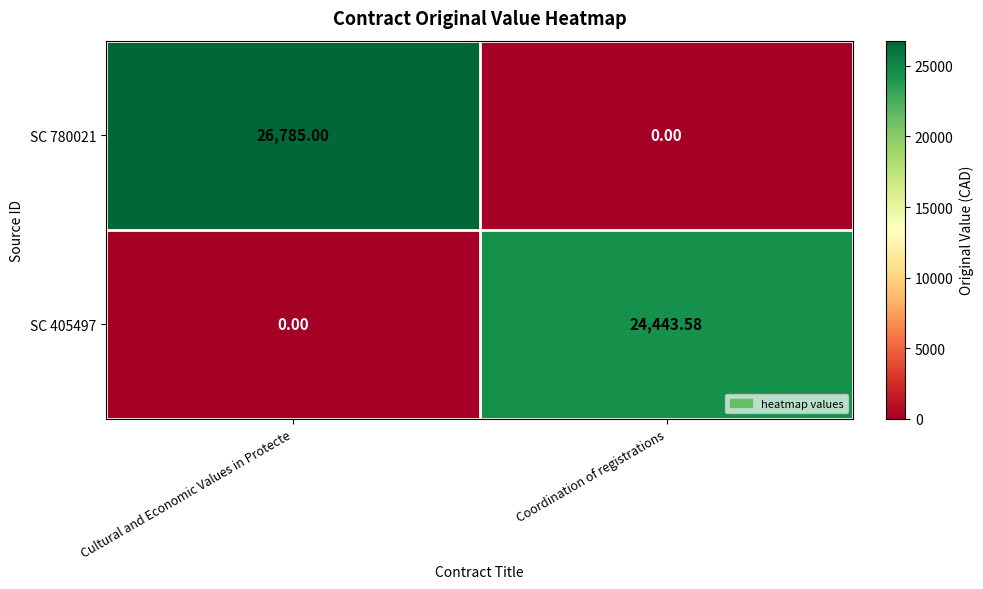

What is the difference between the highest and lowest values at Cultural and Economic Values in Protecte?

26785.0